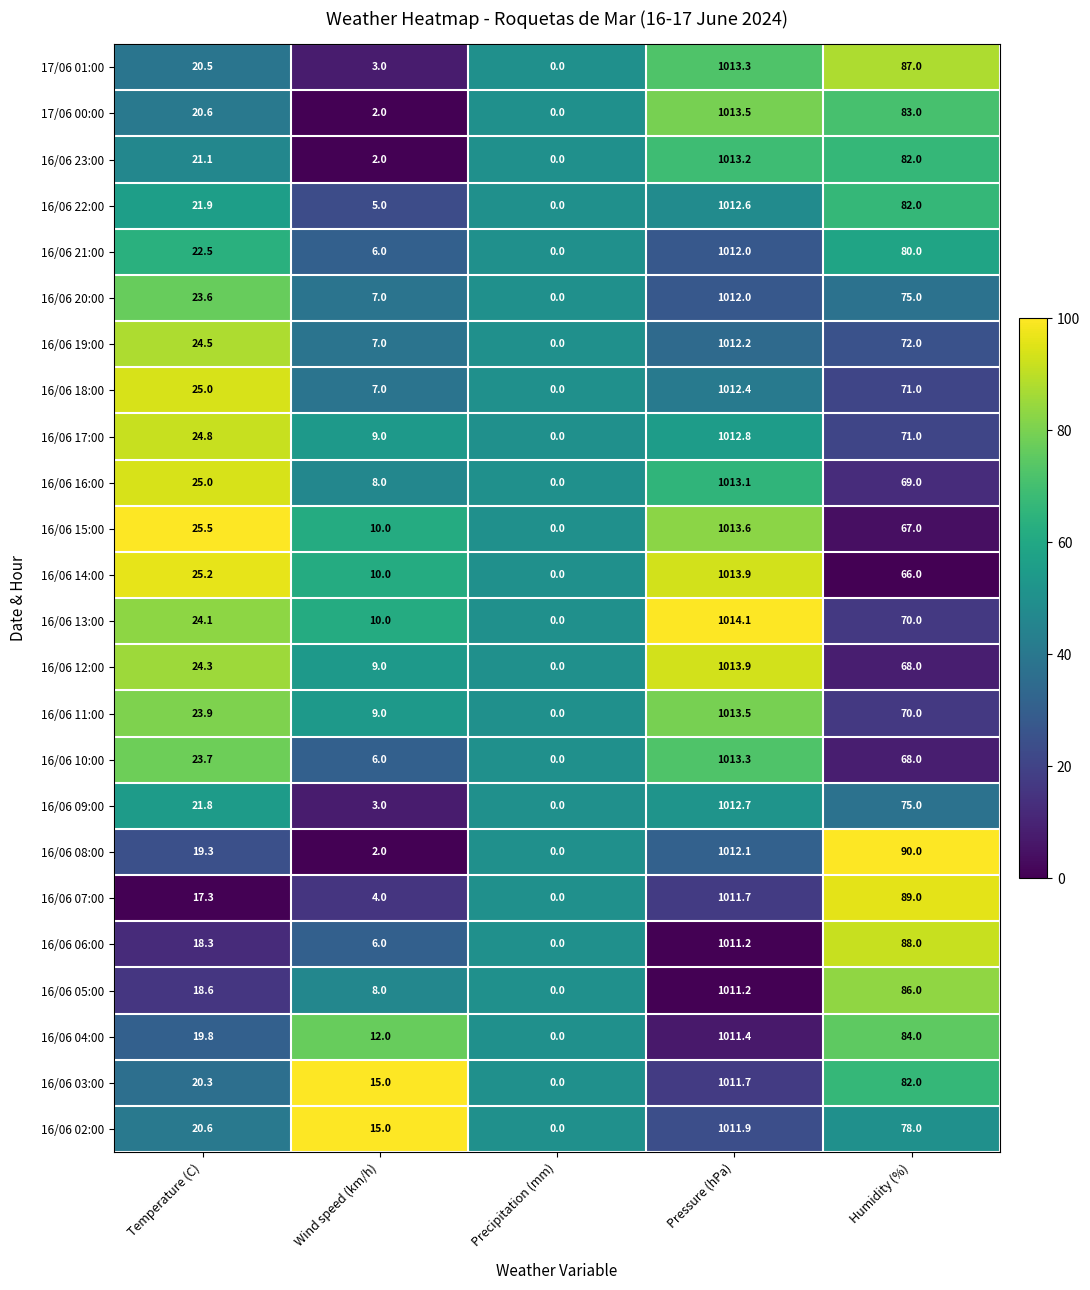

What is the difference between the maximum and minimum values in the 17/06 00:00 series?

1013.5